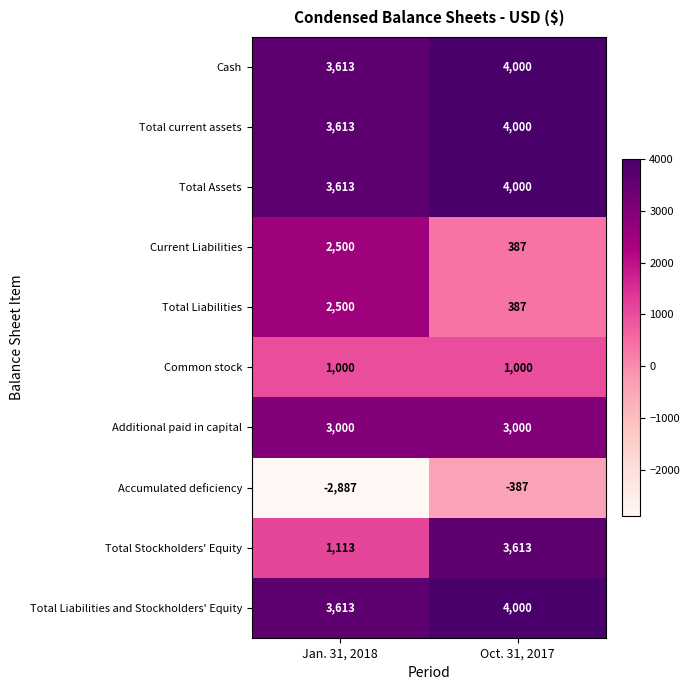

What is the total value across all series at Jan. 31, 2018?

21678